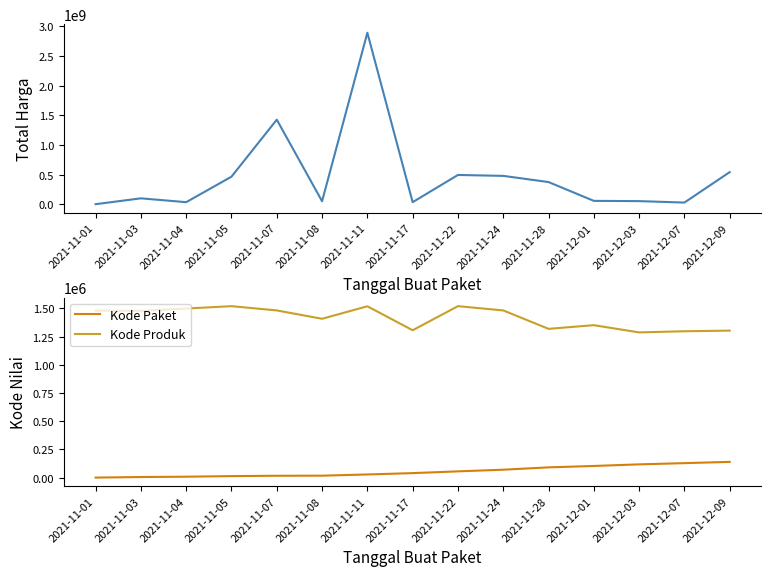

Reading right to left, what are all the values shown in this chart?

Total Harga: 541071000	27412000	51601000	56152800	373404000	477600000	493000000	34292000	2892122000	49730040	1425867900	464002100	34000000	98772570	333600
Kode Paket: 139817	128516	117783	103541	91101	70453	55826	40112	28271	17509	16823	13652	8530	5449	464
Kode Produk: 1302598	1297110	1286873	1350905	1318333	1481562	1519260	1305852	1518309	1407595	1481562	1519264	1498322	1477921	1479674